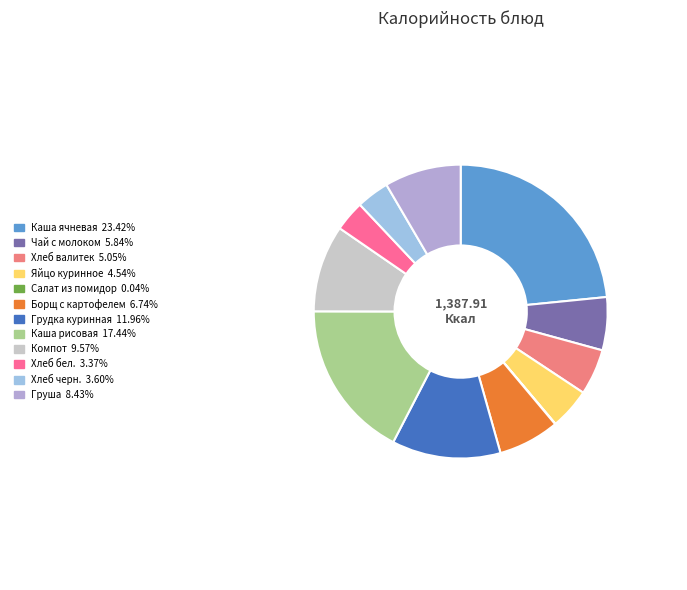

The Салат из помидор slice represents 0% of the pie. True or false?

True